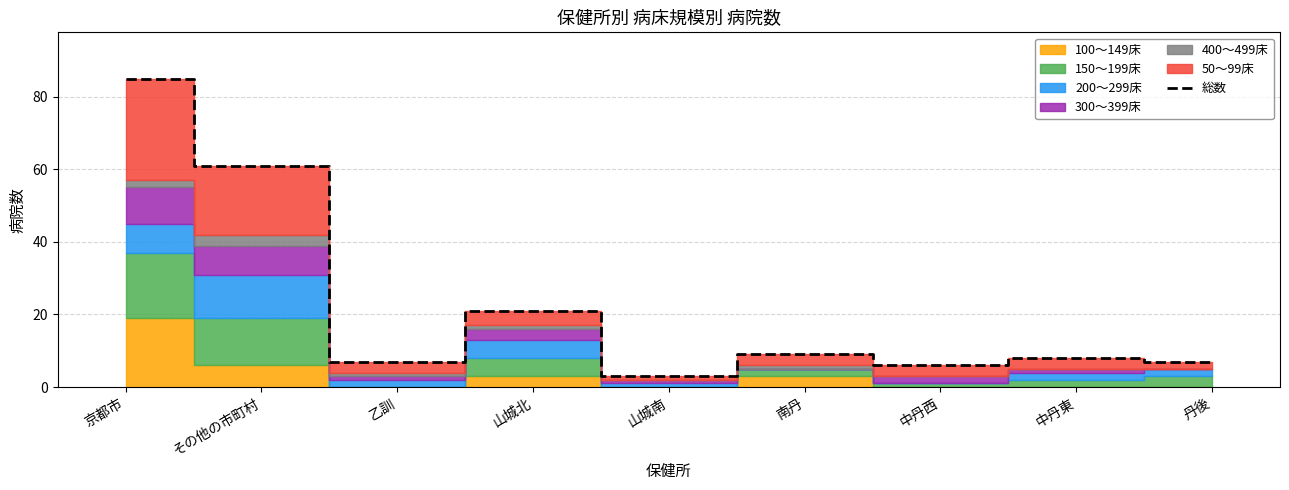

What position from the right is 山城北?

6